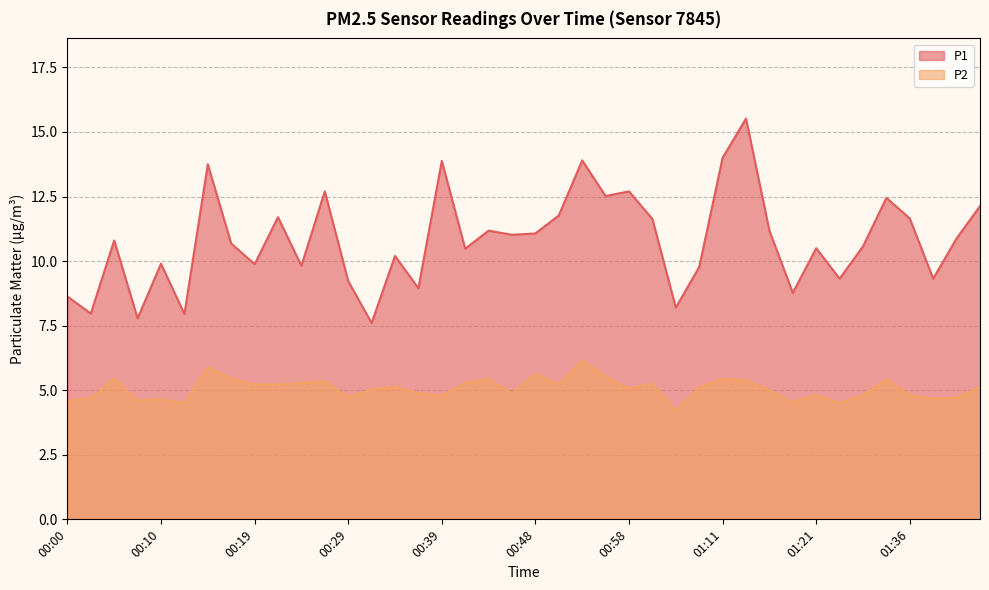

At which label does P2 reach its peak?

00:53